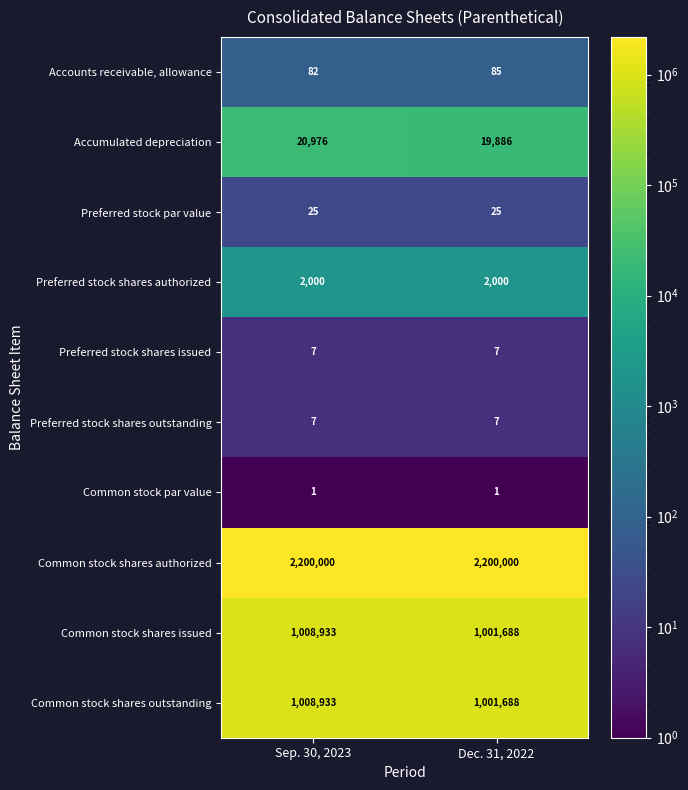

What is the sum of all Accounts receivable, allowance values?

167